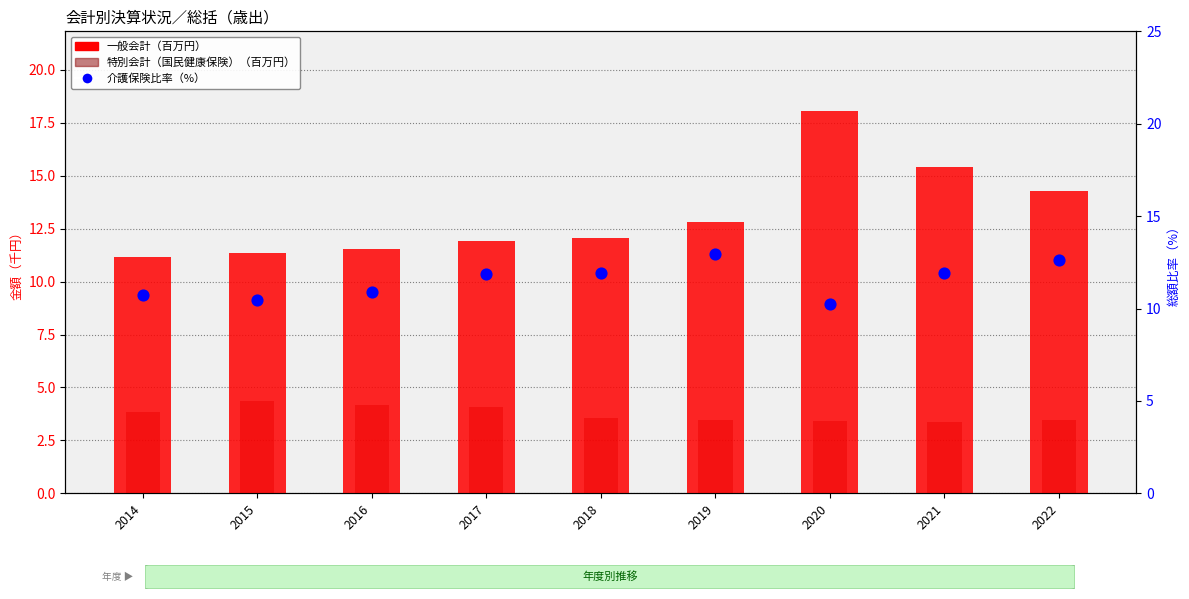

Which series has the widest spread of Y values?

一般会計